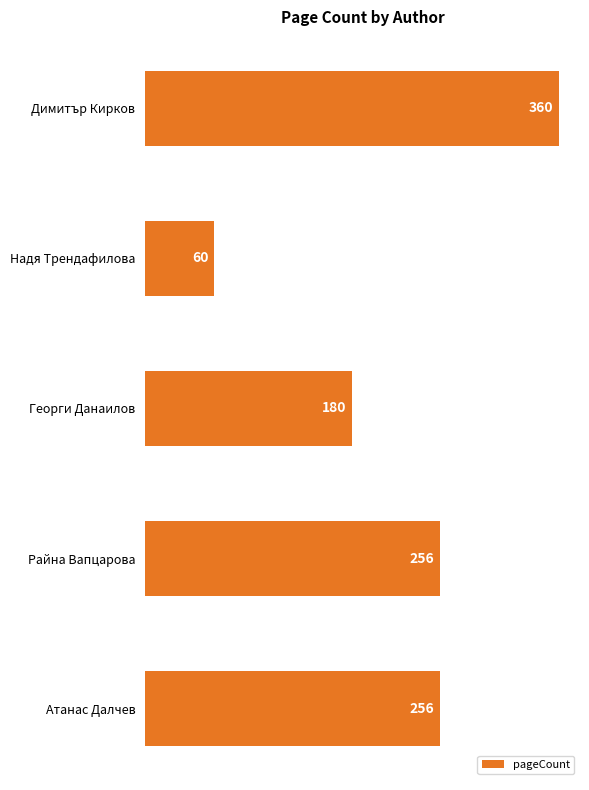

Which label corresponds to the smallest value in the chart?

Надя Трендафилова